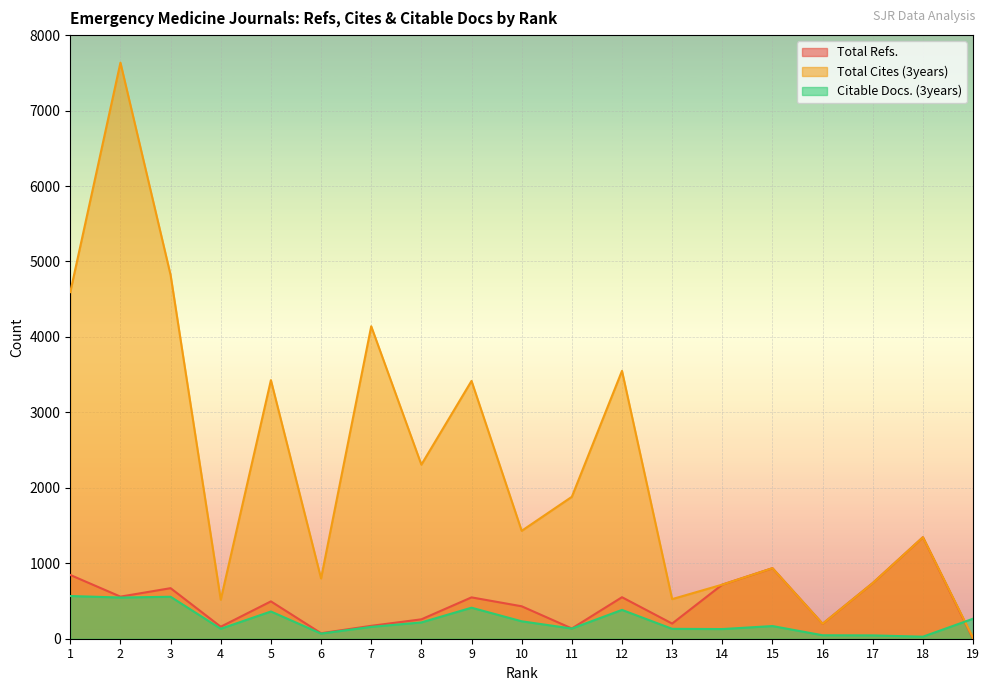

What is the total value across all series at 2?

8739